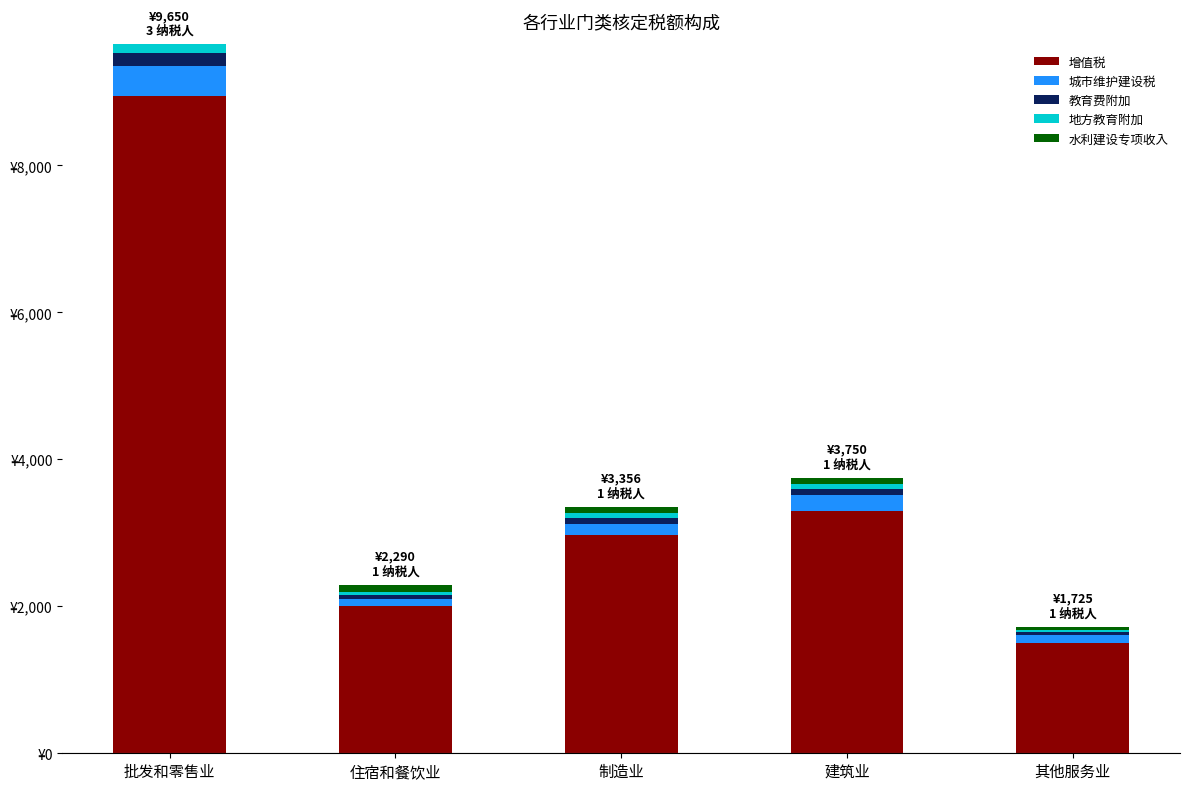

Which series has the widest spread of values?

增值税